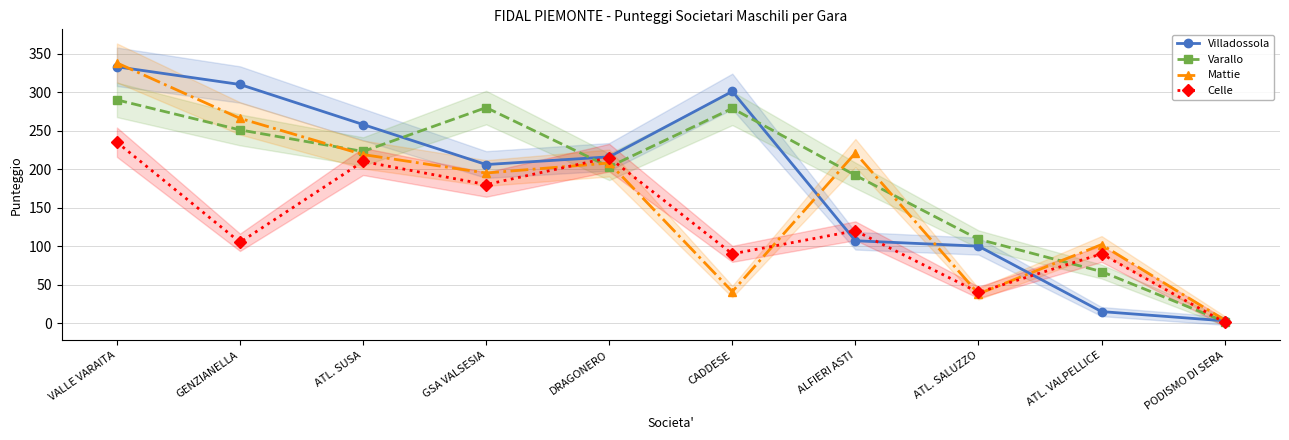

Where is the first local maximum for Mattie?

DRAGONERO